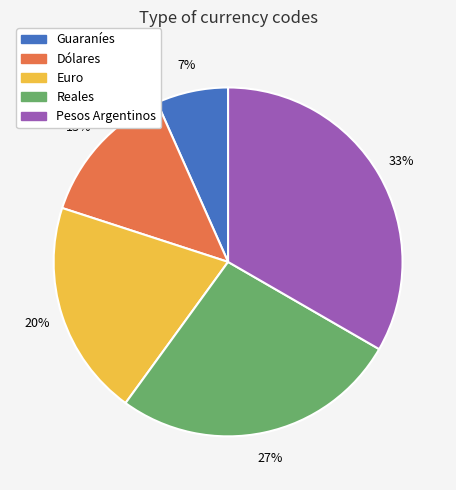

To the nearest percent, what is the combined percentage of Pesos Argentinos and Guaraníes?

40%